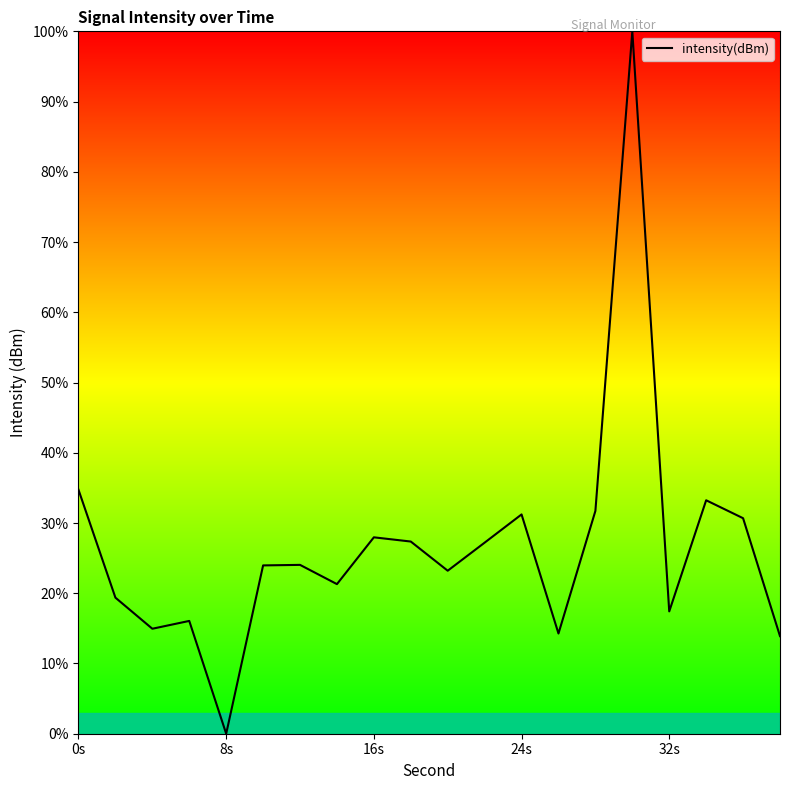

What is the greatest value displayed?

100.0